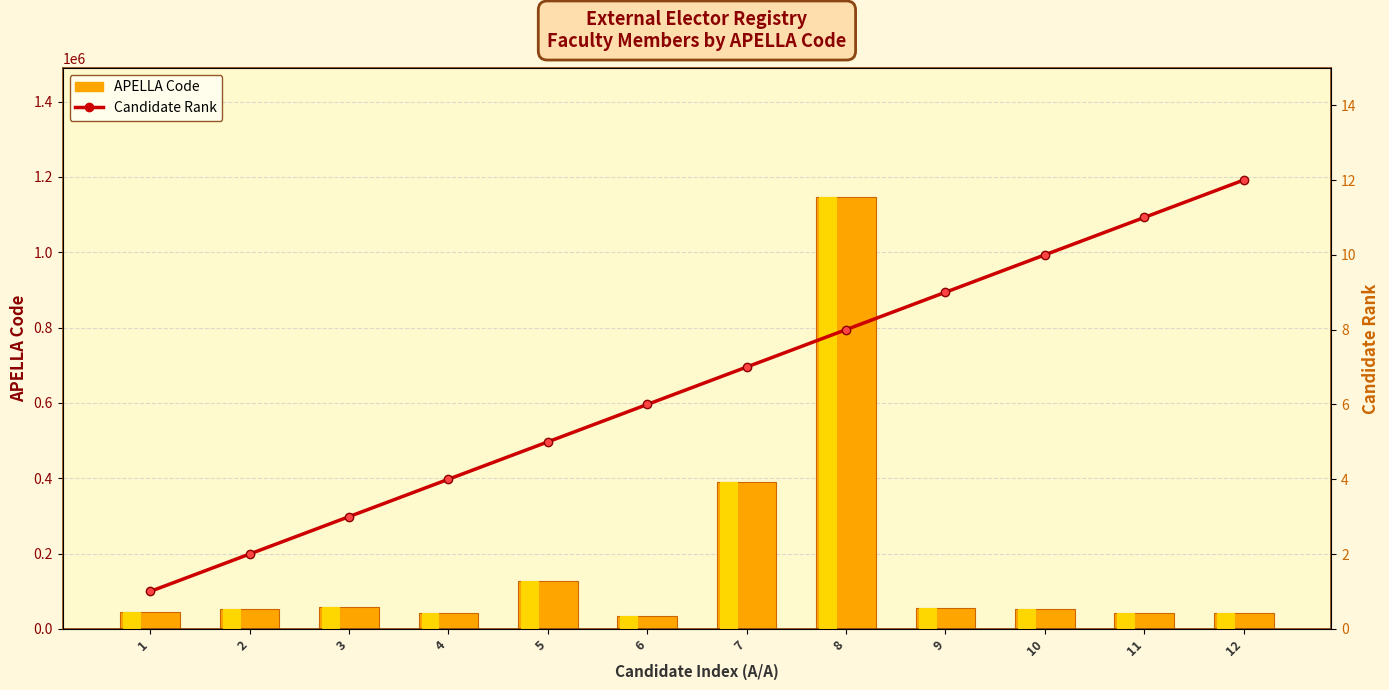

What is the maximum value shown in the chart?

1145916